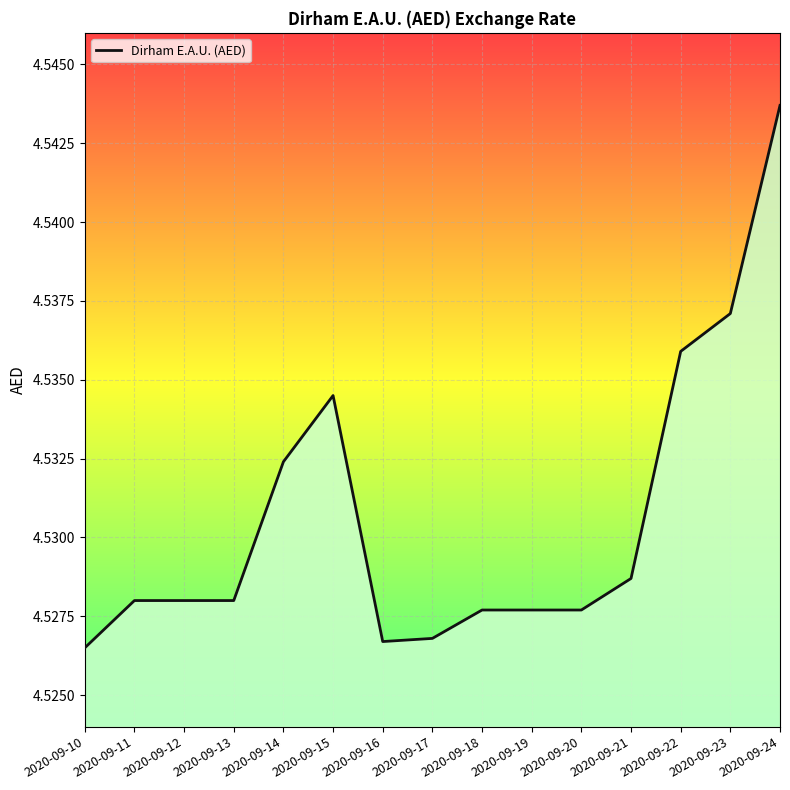

The chart shows a value of 7.5 at 2020-09-15. True or false?

False